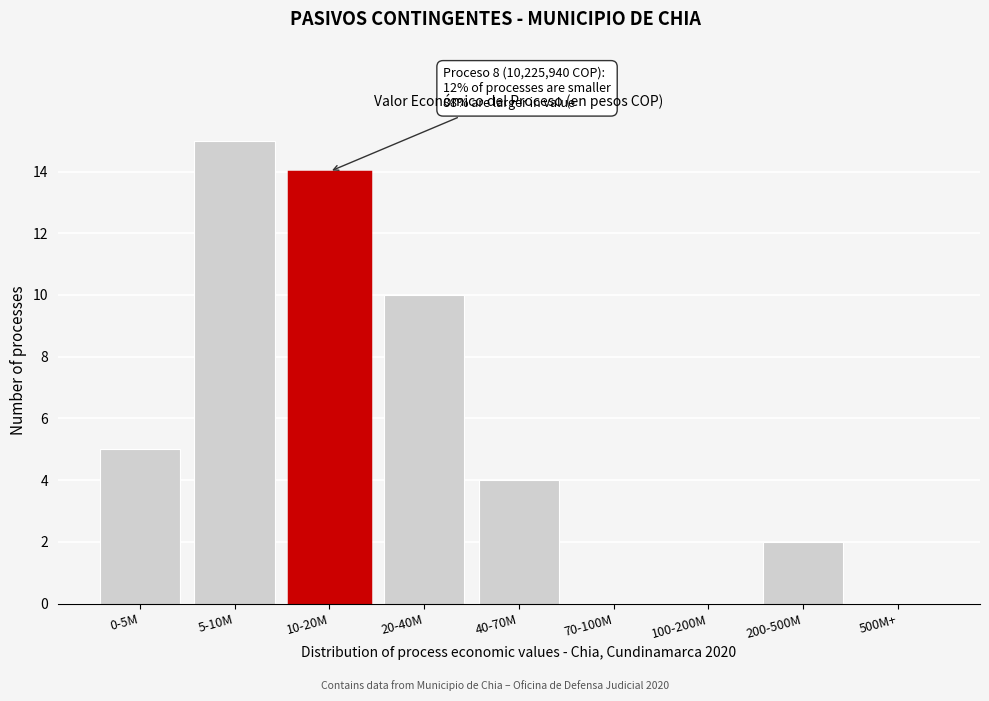

Reading left to right, list all the values displayed in this chart.

0-5M=5	5-10M=15	10-20M=14	20-40M=10	40-70M=4	70-100M=0	100-200M=0	200-500M=2	500M+=0